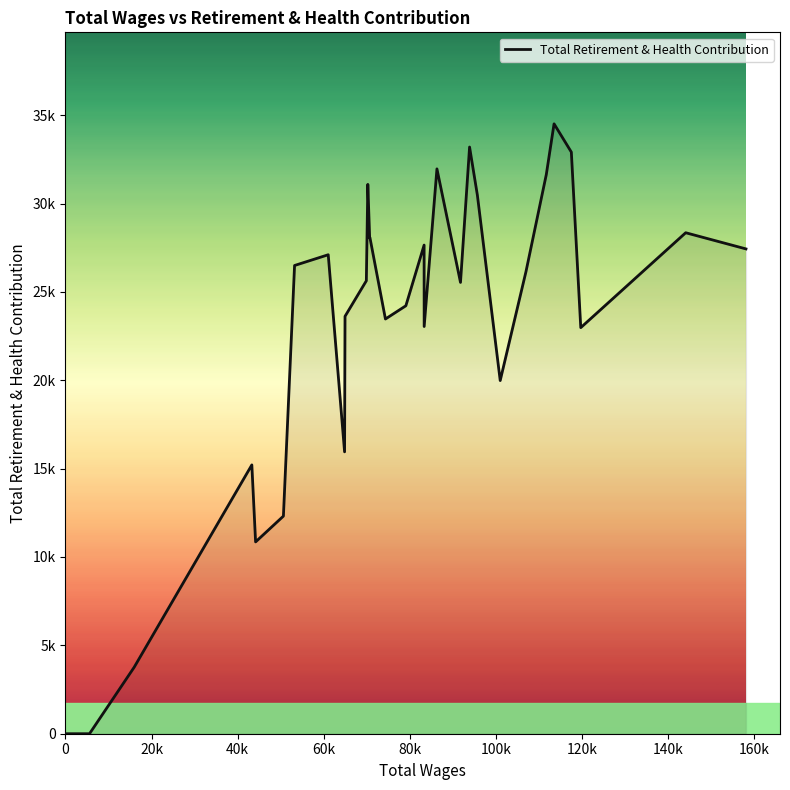

How many positive values are there?

30